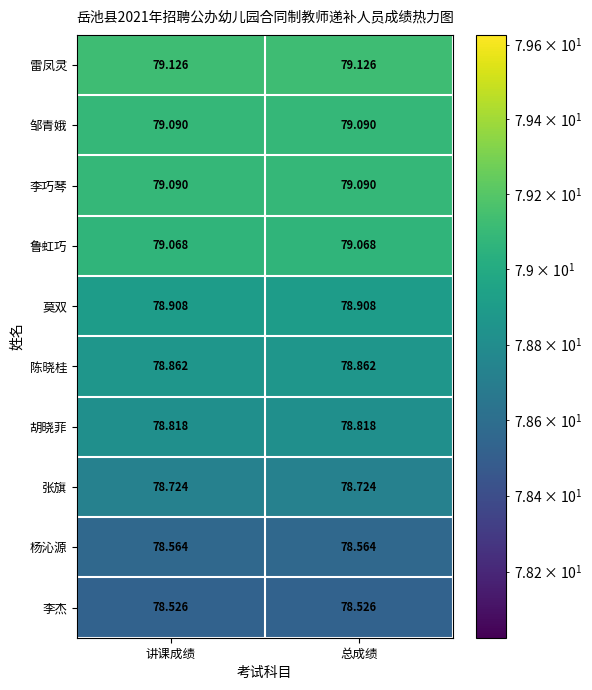

What is the smallest value displayed?

78.5